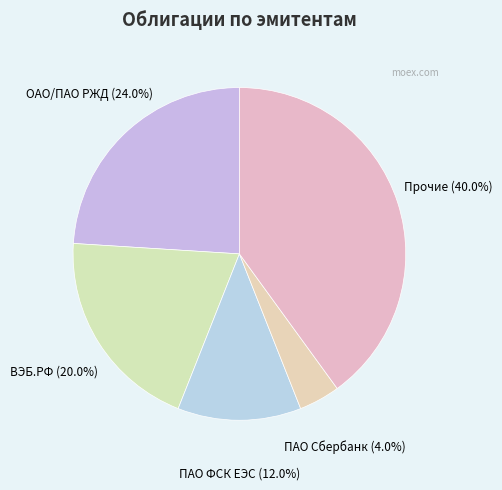

What percentage is NOT represented by ВЭБ.РФ?

80.0%